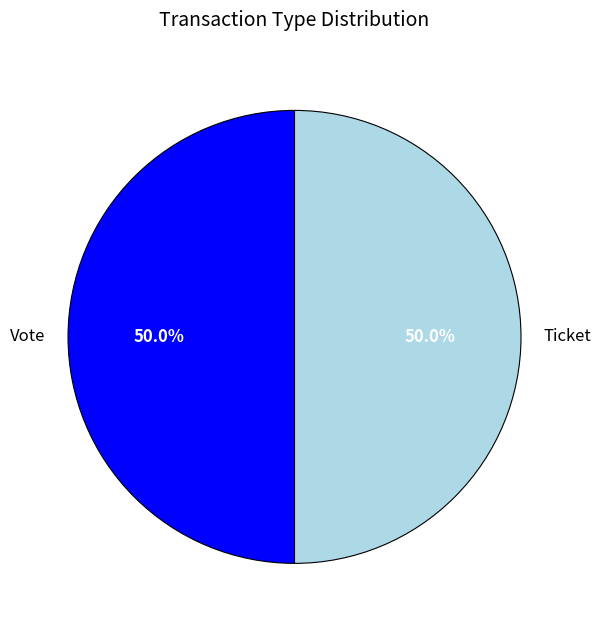

What percentage do Ticket and Vote together represent?

100.0%